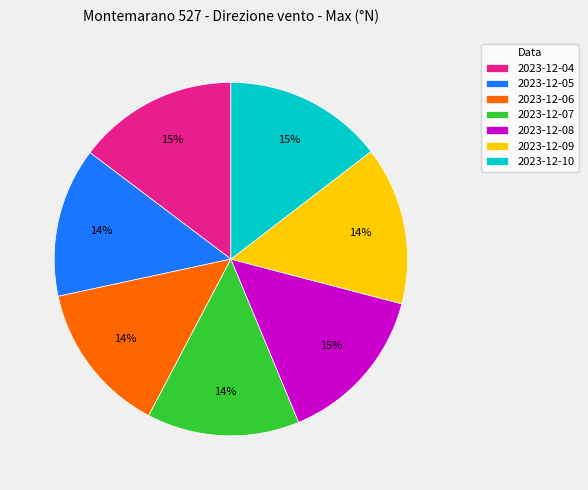

To the nearest percent, what is the average slice percentage?

14%